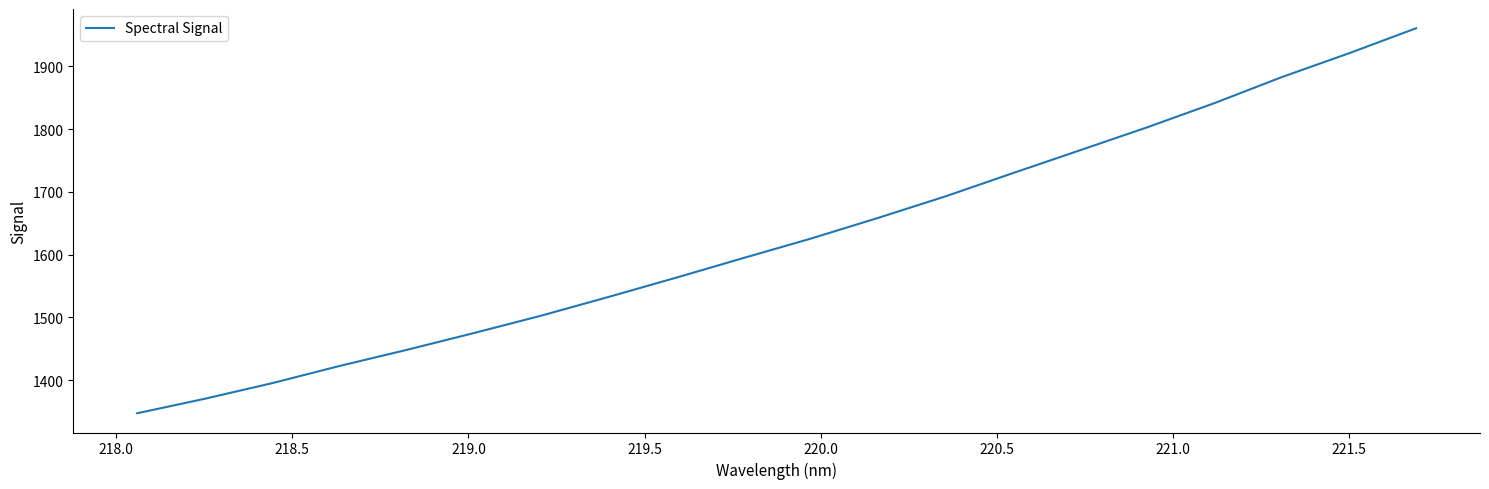

What is the maximum value shown in the chart?

1960.9